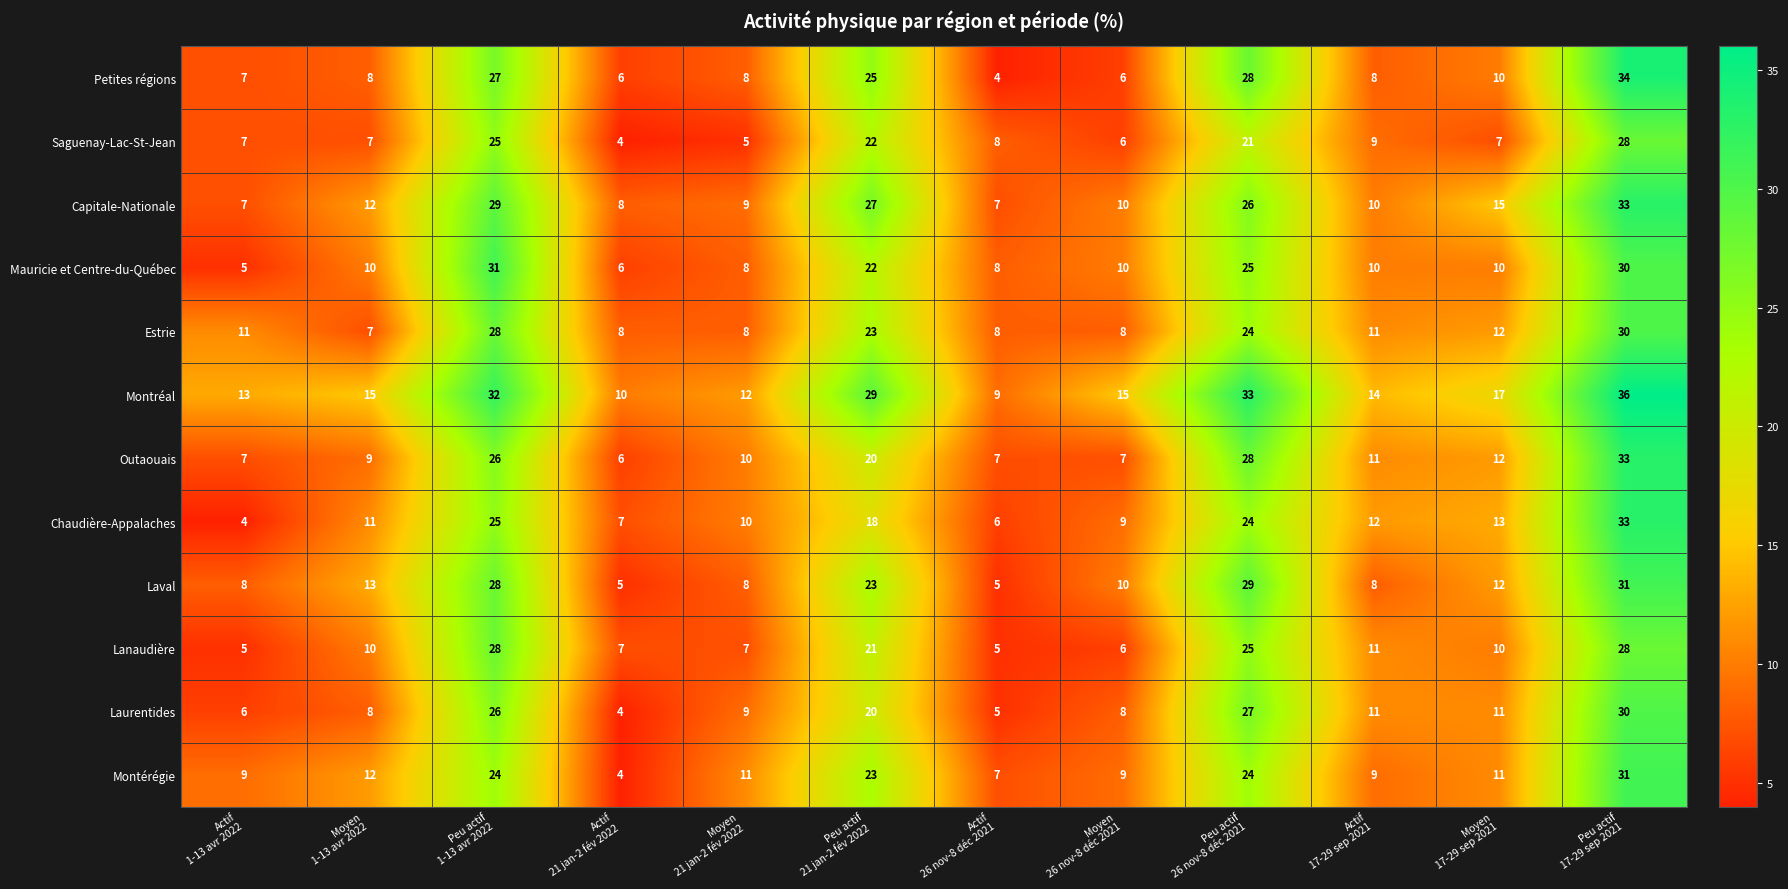

Which series has the largest range (max minus min)?

Petites régions